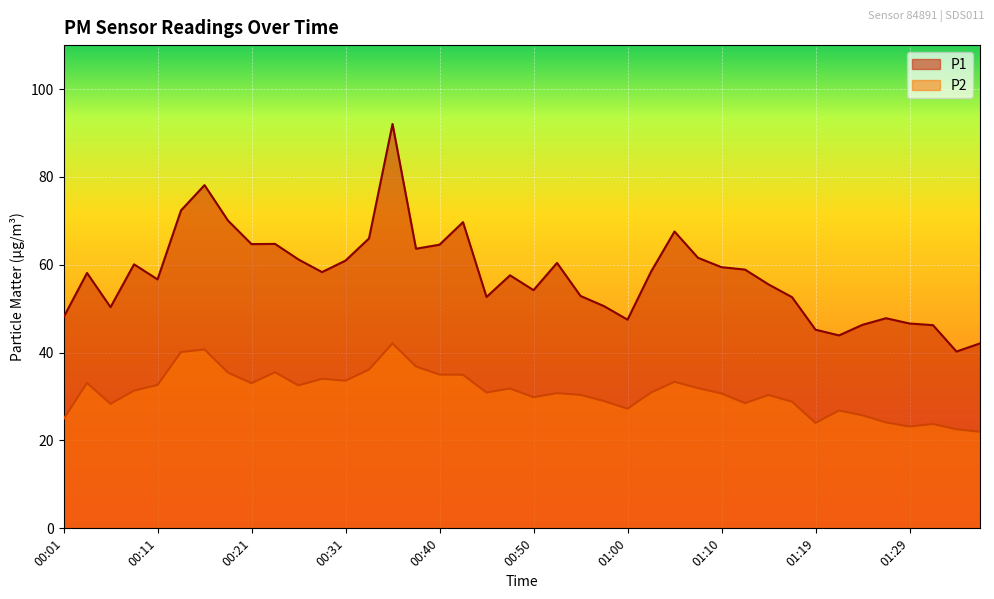

The P1 series shows 41.8 at 00:09. True or false?

False